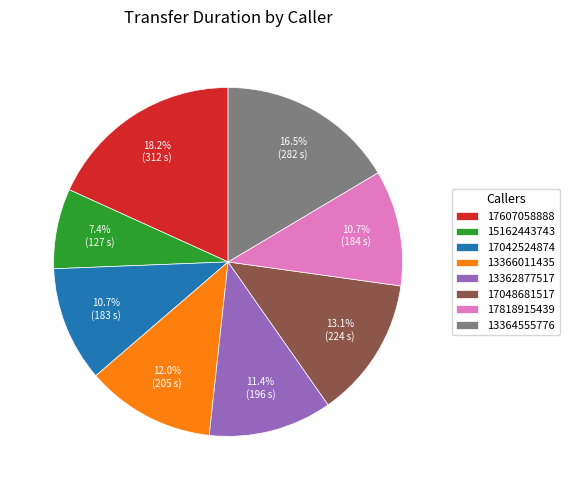

Do 17042524874 and 13366011435 together represent more than half of the pie?

No